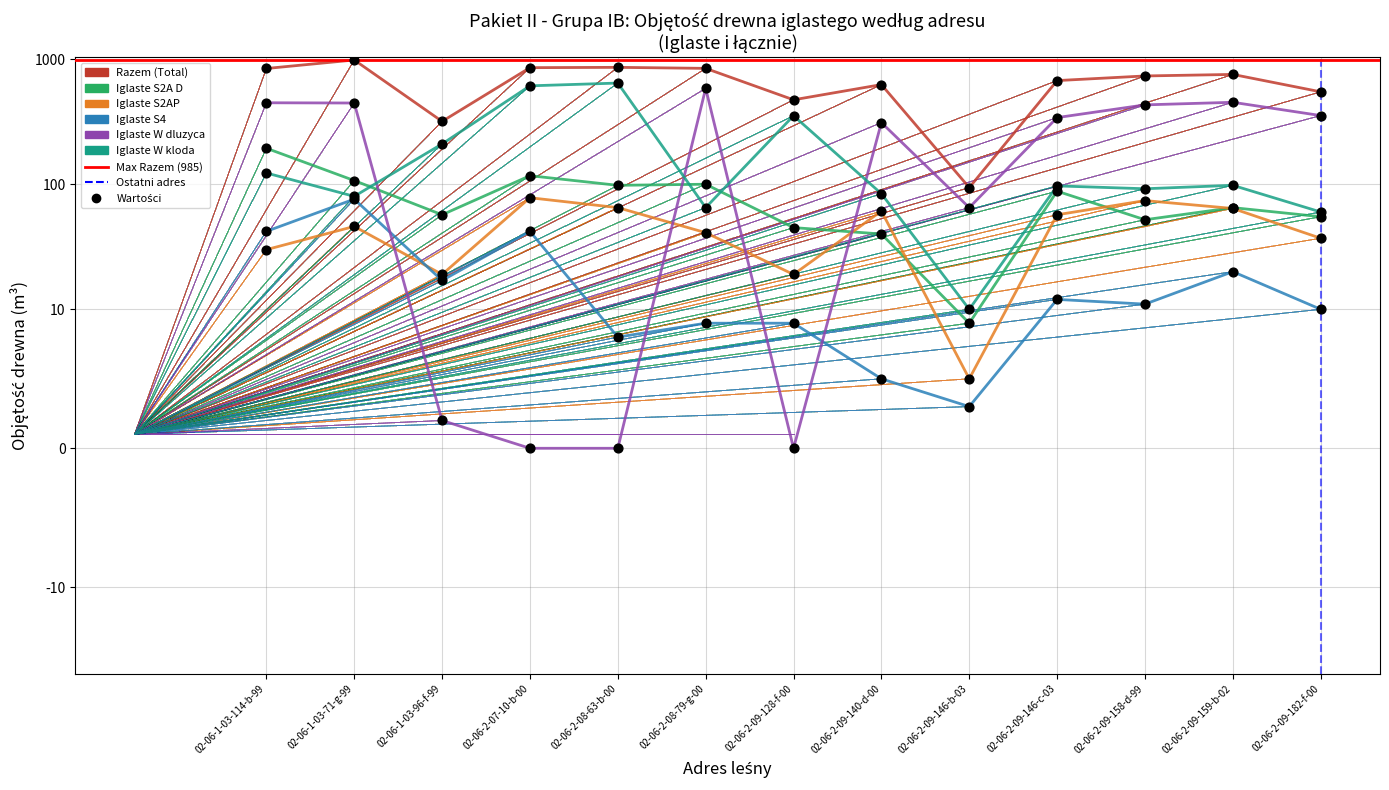

What are all the series names shown in the legend?

Razem (Total), Iglaste S2A D, Iglaste S2AP, Iglaste S4, Iglaste W dluzyca, Iglaste W kloda